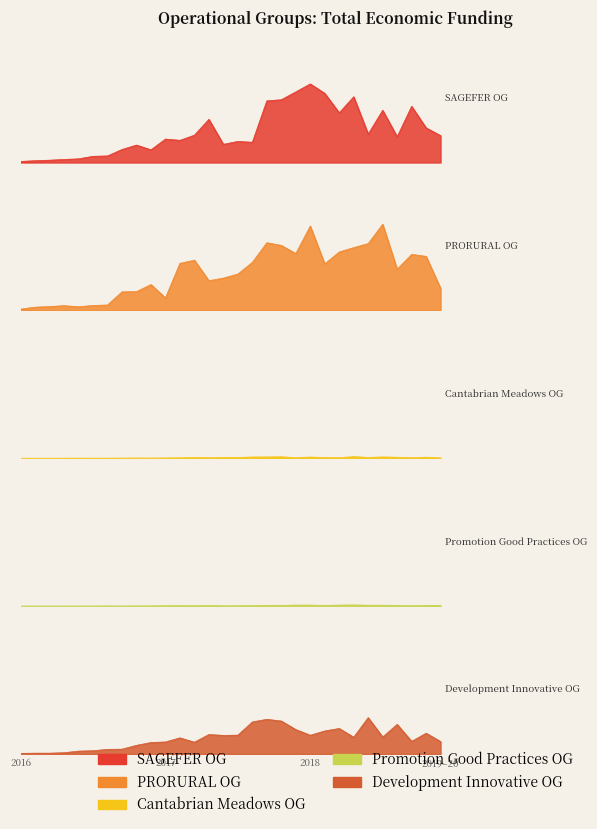

At which category does the data reach its first local valley?

2016